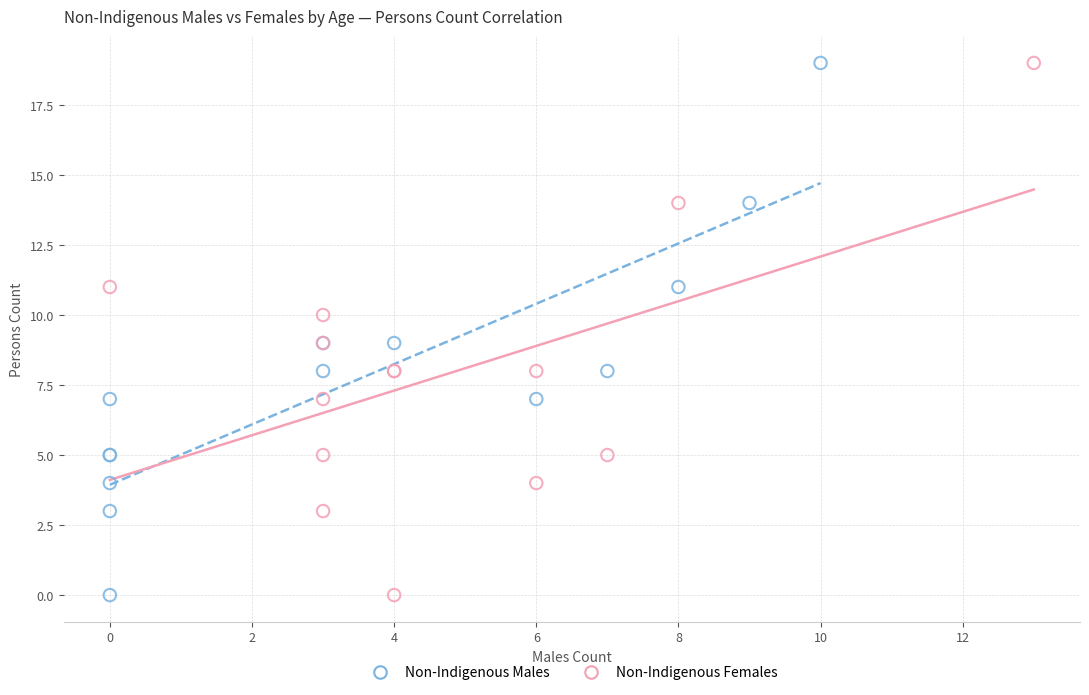

What are all the series names shown in the legend?

Non-Indigenous Males, Non-Indigenous Females